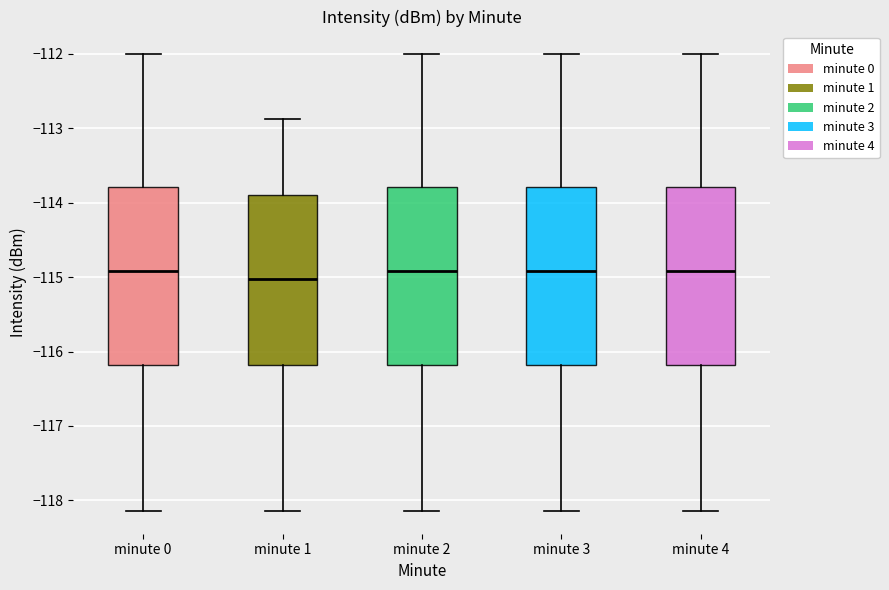

Reading left to right, read every box against the y-axis: the position of its median line, the range the box covers, and the ends of its whiskers. The values are not printed on the chart, so give them approximately, as read against the axis.

minute 0: median -114.9, box -116.2 to -113.8, whiskers -118.1 to -112.0
minute 1: median -115.0, box -116.2 to -113.9, whiskers -118.1 to -112.9
minute 2: median -114.9, box -116.2 to -113.8, whiskers -118.1 to -112.0
minute 3: median -114.9, box -116.2 to -113.8, whiskers -118.1 to -112.0
minute 4: median -114.9, box -116.2 to -113.8, whiskers -118.1 to -112.0